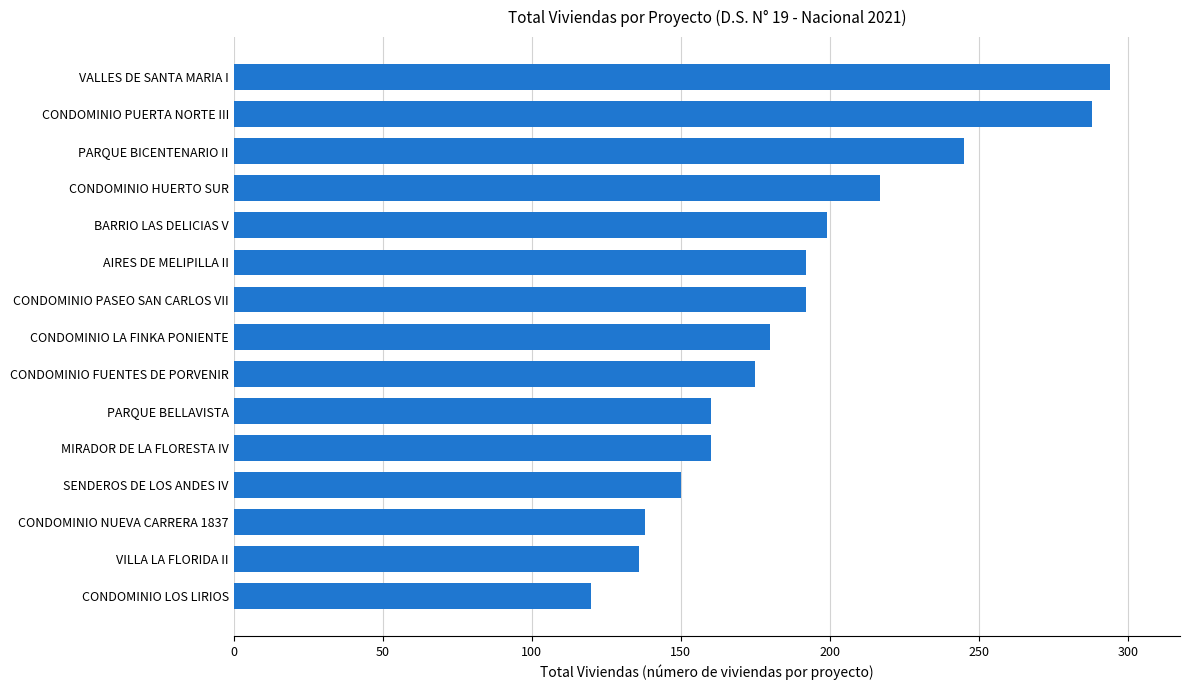

Approximately how many times larger is the value at PARQUE BICENTENARIO II compared to SENDEROS DE LOS ANDES IV?

1.6